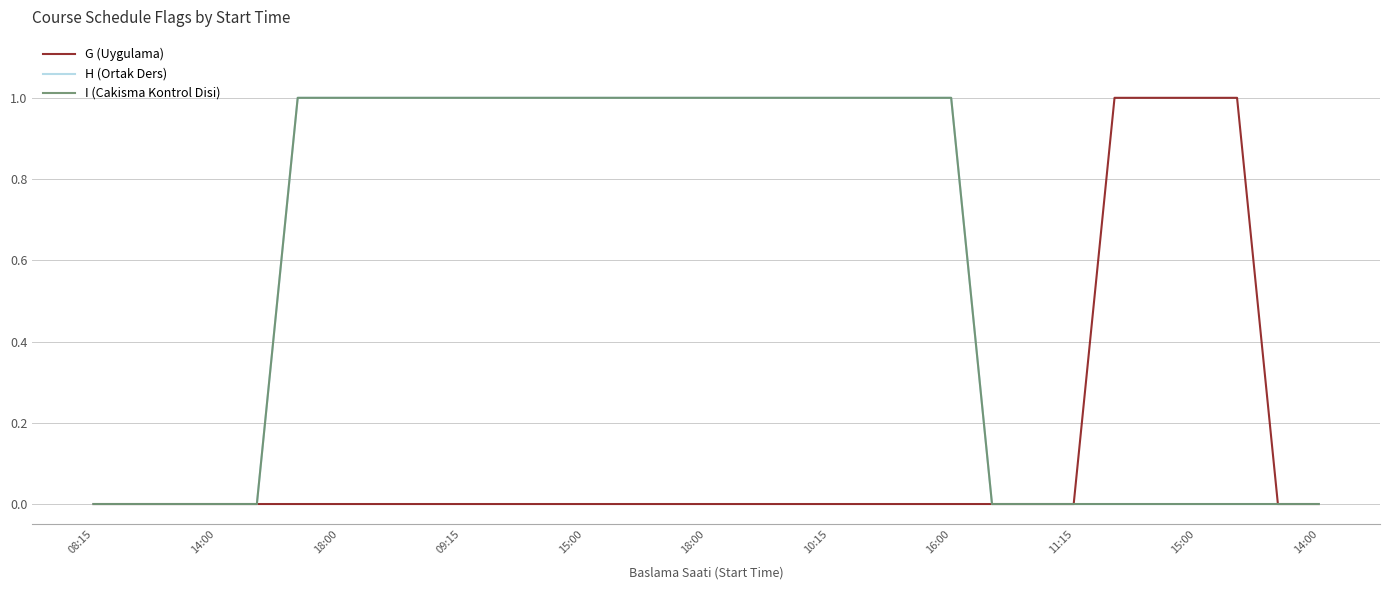

List the series in order of their peak value, lowest first.

G (Uygulama), H (Ortak Ders), I (Cakisma Kontrol Disi)